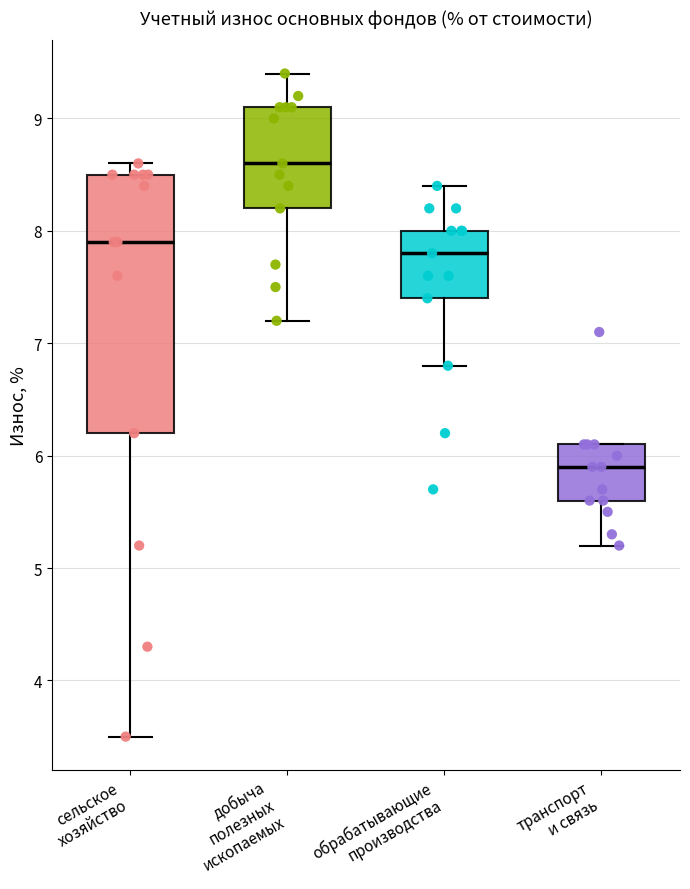

Where does the median line of the box for добыча полезных ископаемых sit on the y-axis? The values are not printed on the chart, so give them approximately, as read against the axis.

8.6